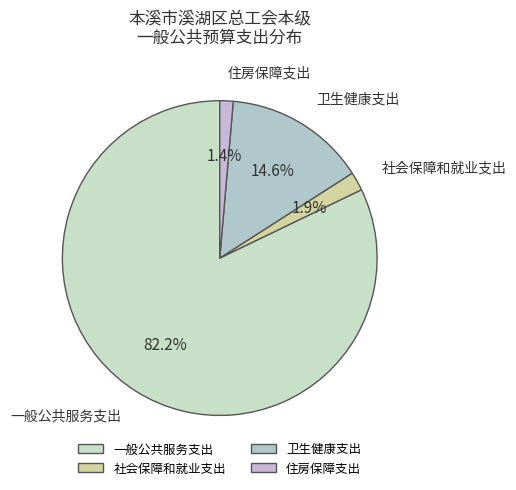

What is the largest slice in the pie chart?

一般公共服务支出